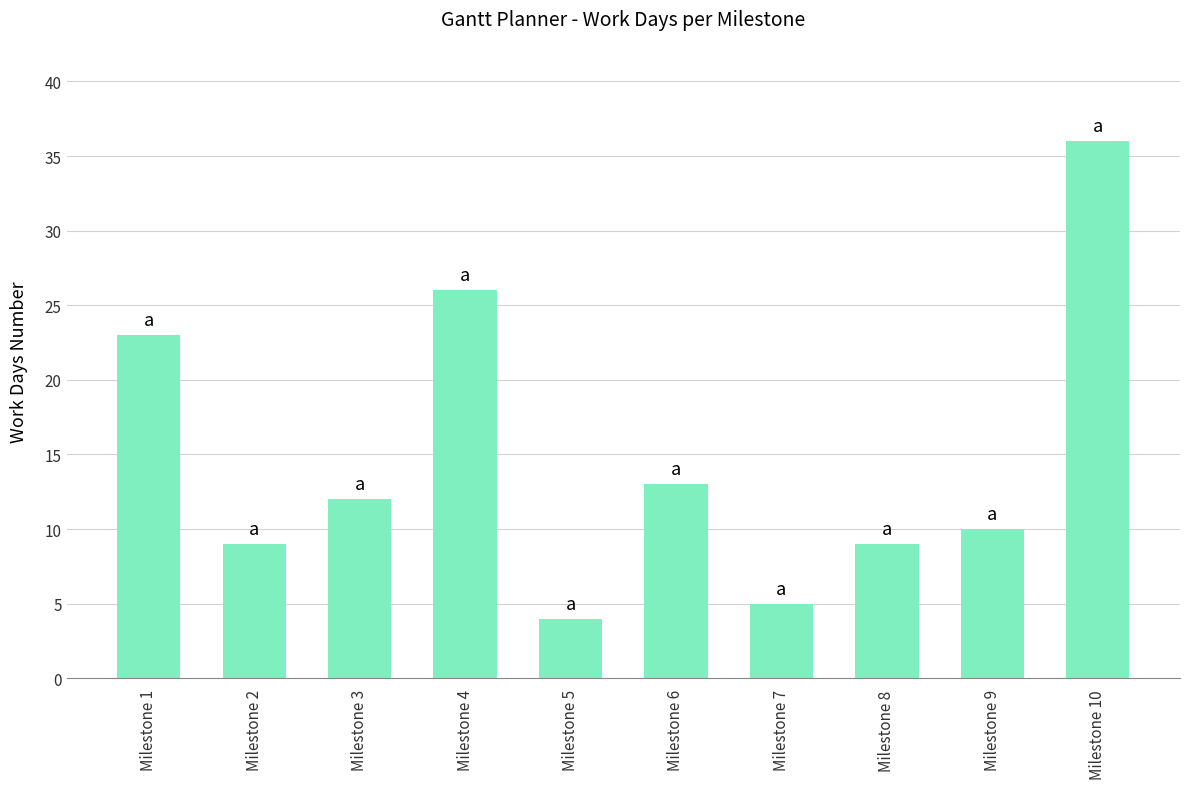

What is the difference between the maximum and second lowest values?

31